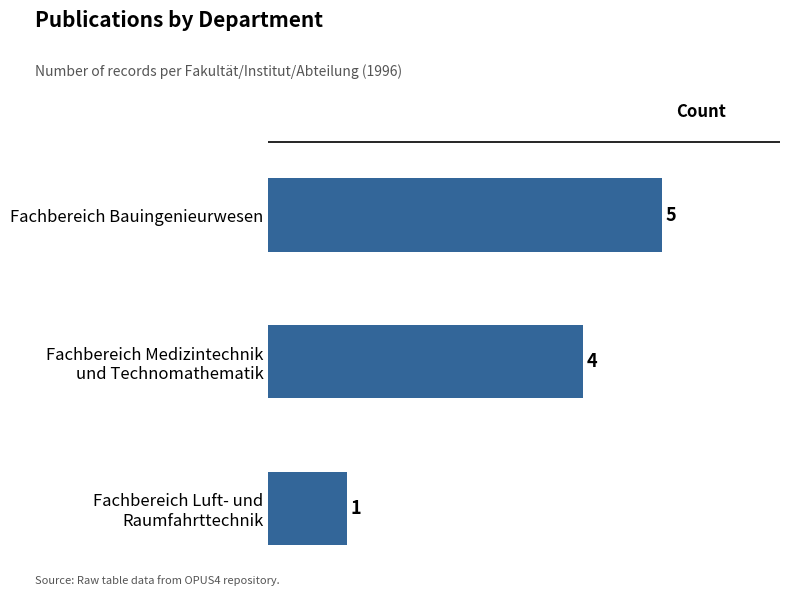

How many data points are less than 4?

1